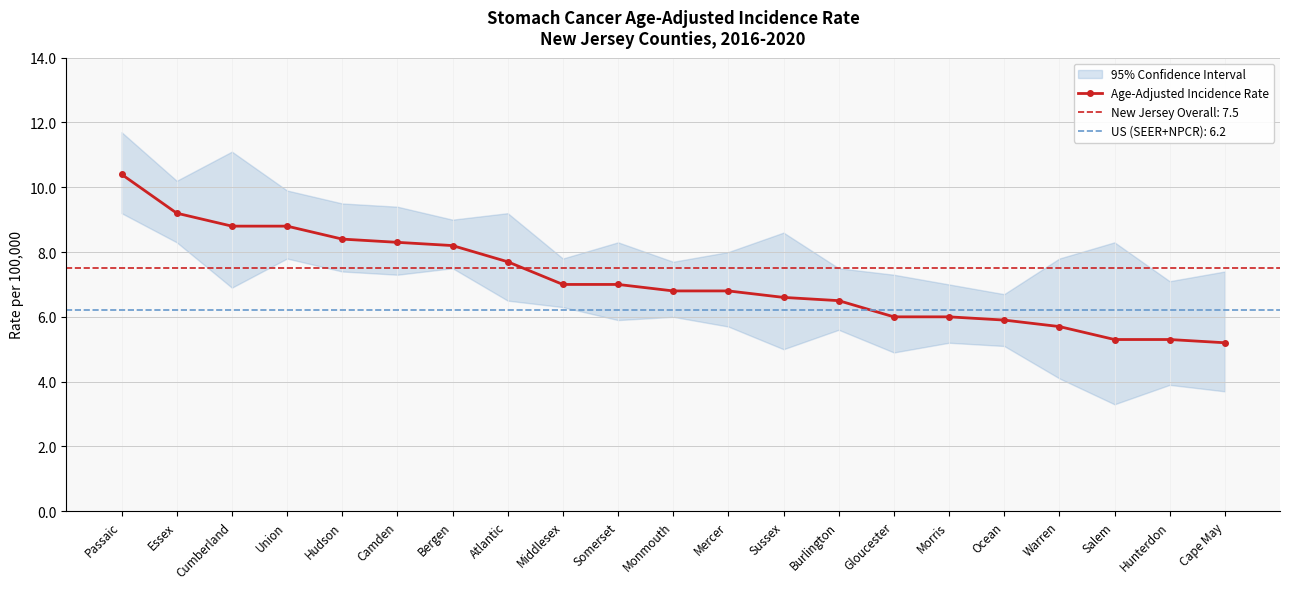

How many values are below 6?

5